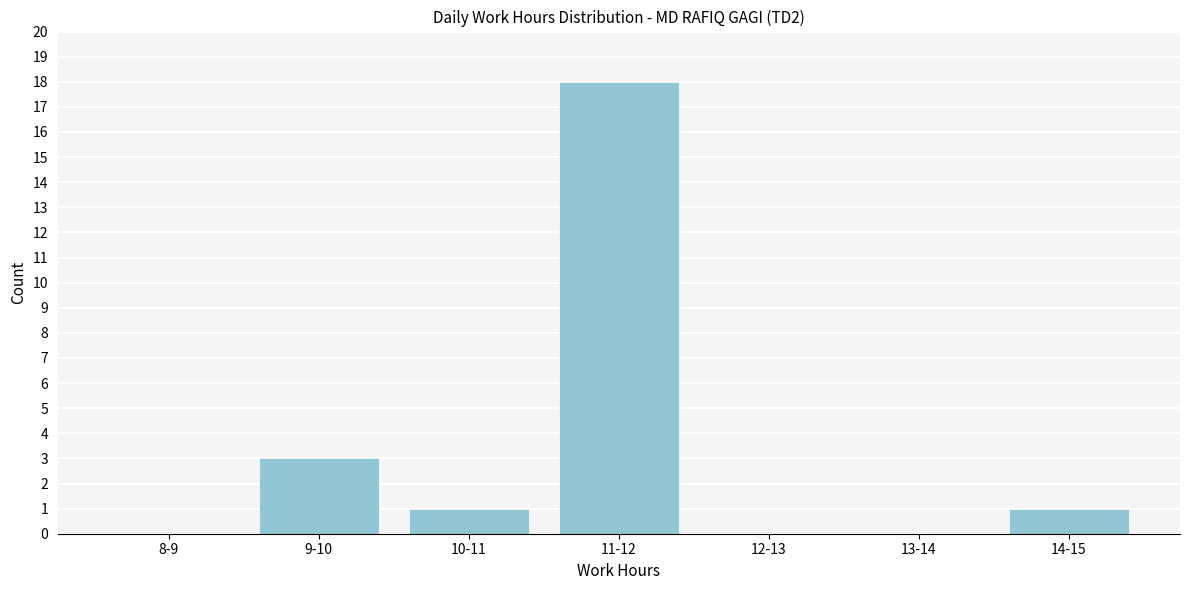

Reading left to right, list all the values displayed in this chart.

8-9=0	9-10=3	10-11=1	11-12=18	12-13=0	13-14=0	14-15=1